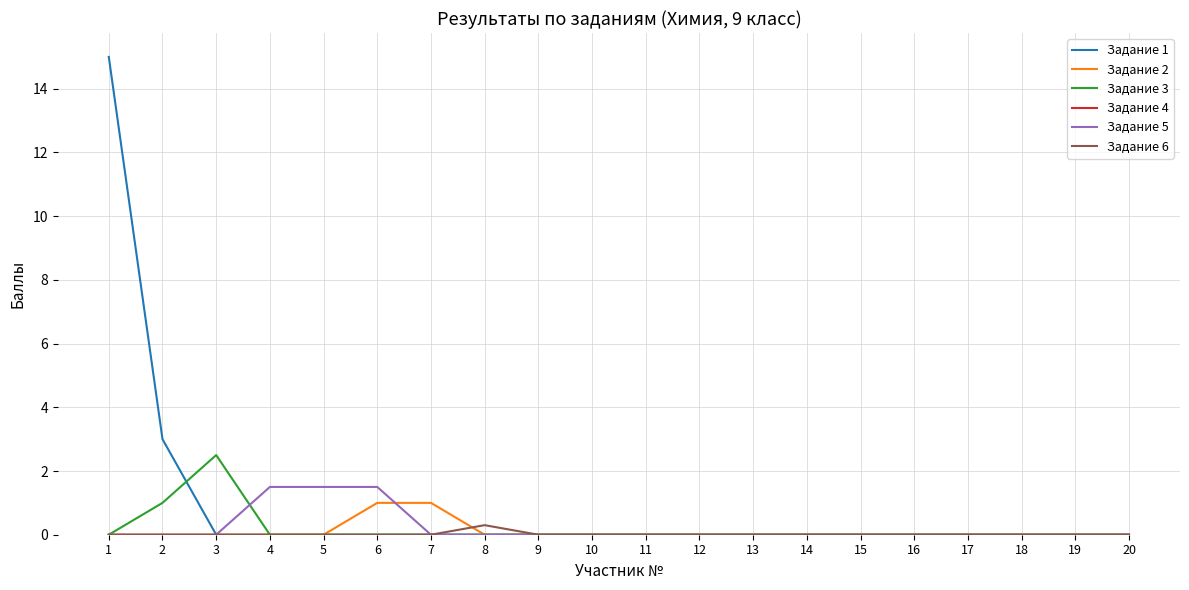

Which series has the largest total across all categories?

Задание 1